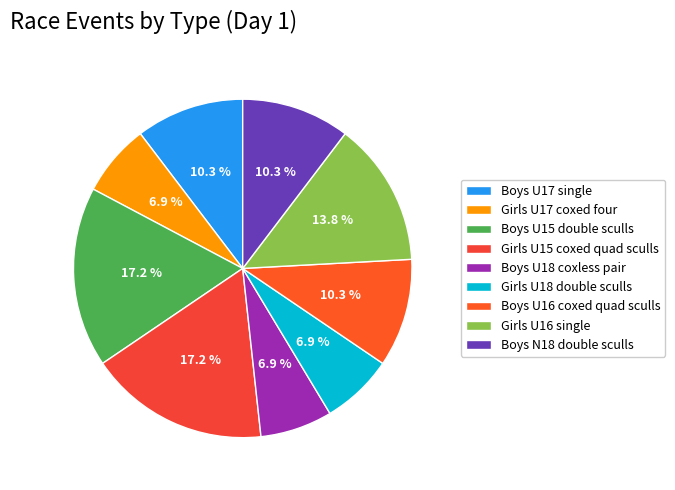

Do Boys N18 double sculls and Girls U15 coxed quad sculls together represent more than half of the pie?

No